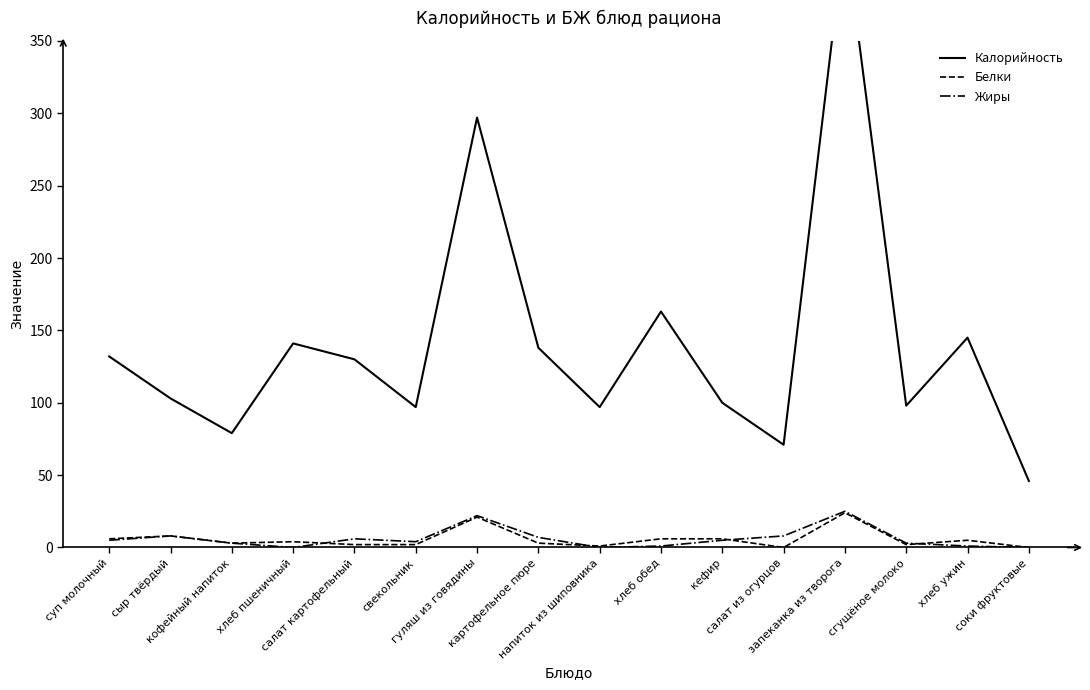

What is the average value of the Жиры series?

6